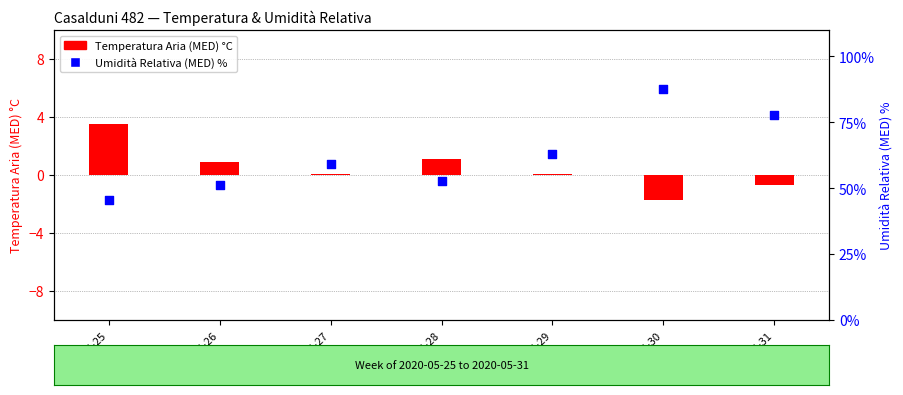

Which series has the largest Y range (max minus min)?

Umidità Relativa (MED) %